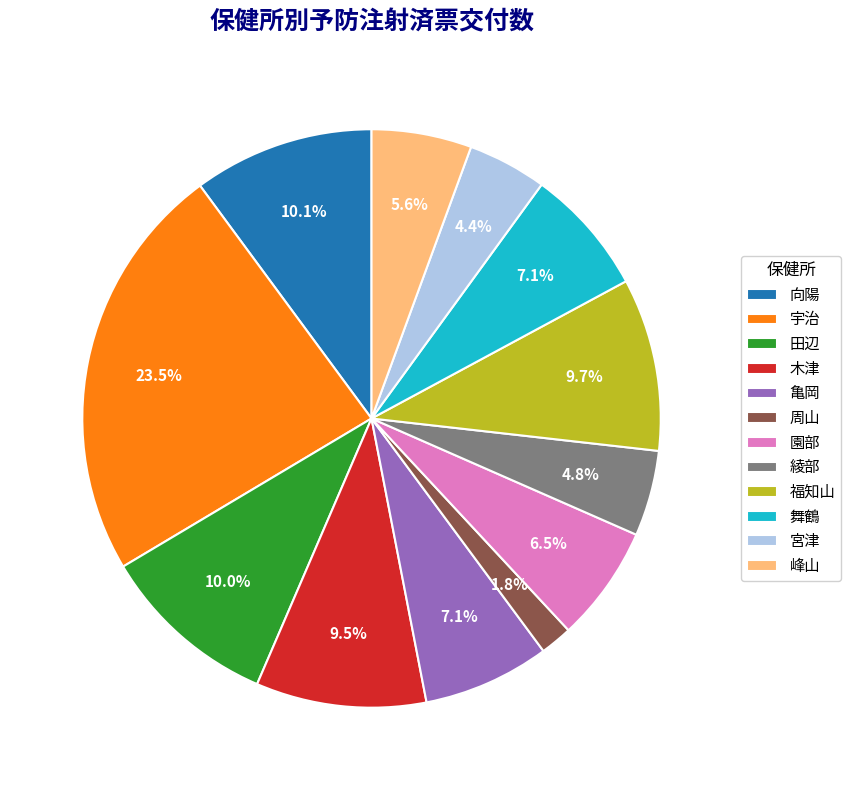

What is the ratio of the value at 宇治 to the value at 園部?

3.6